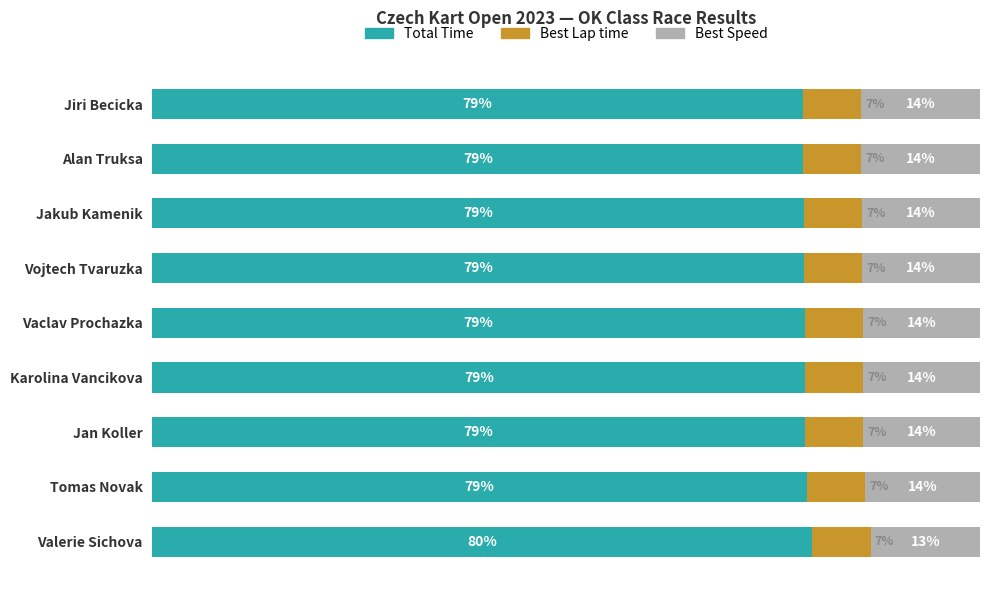

At which label does Total Time reach its peak?

Valerie Sichova